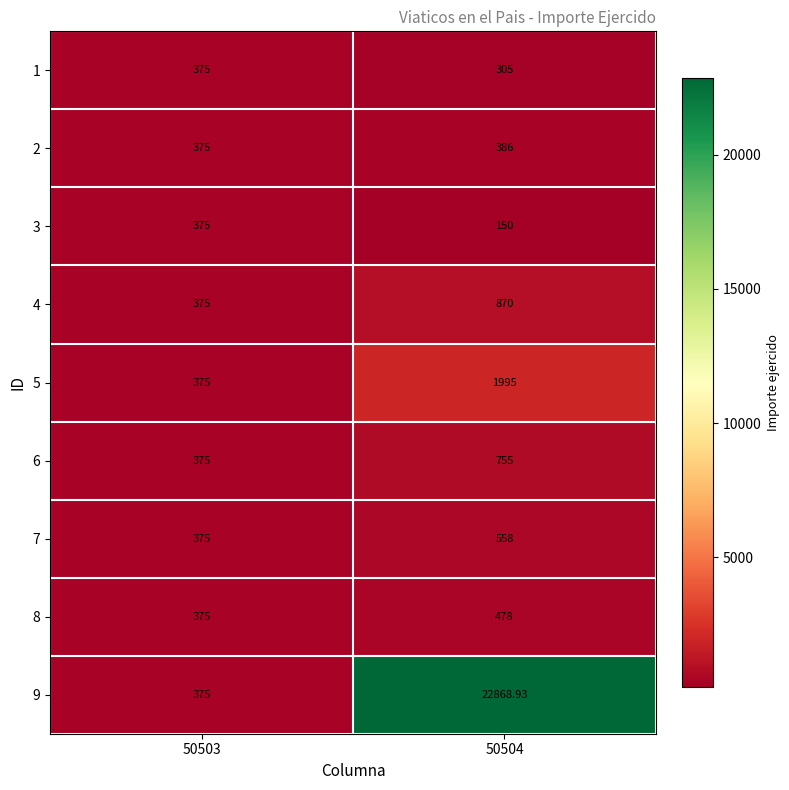

Between 50503 and 50504, which series saw the biggest shift?

9